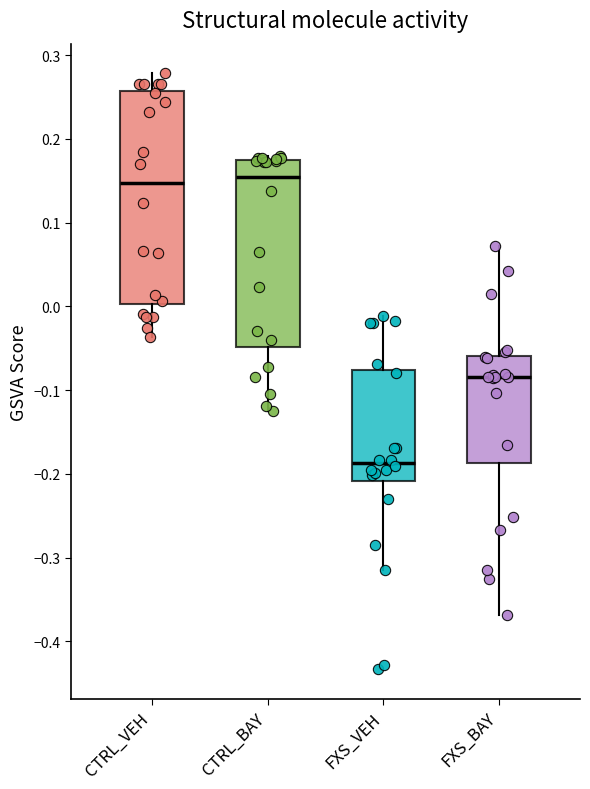

Which box is the tallest, from its lower edge to its upper edge?

CTRL_VEH